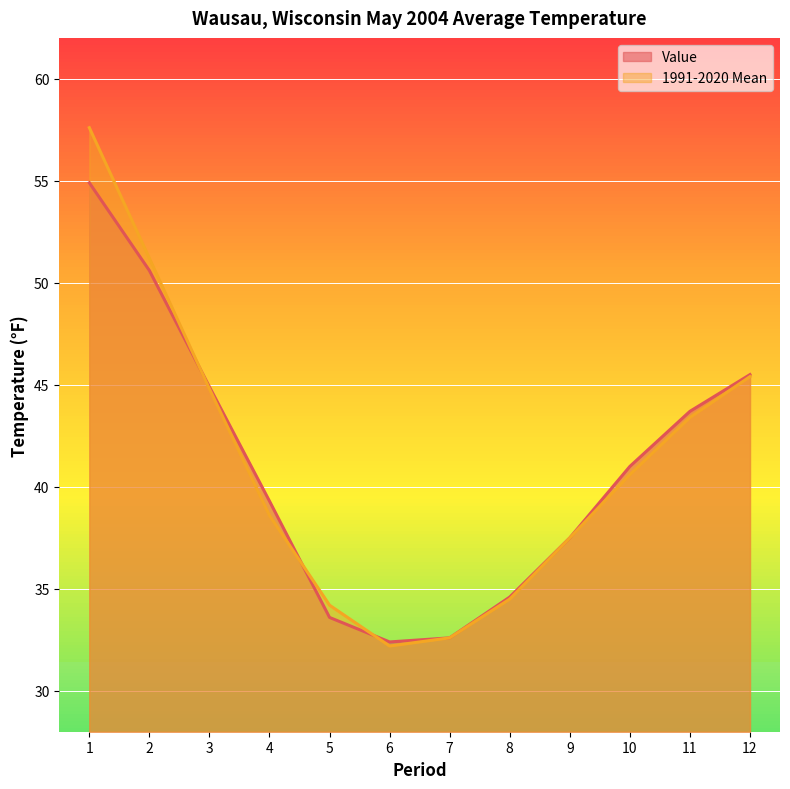

How many lines are shown in the chart?

2